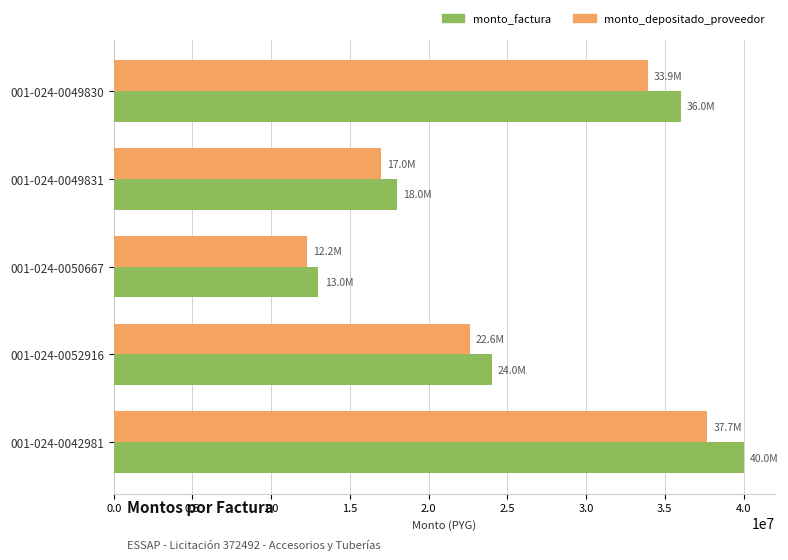

What is the difference between the maximum and second lowest values in the monto_depositado_proveedor series?

20722400